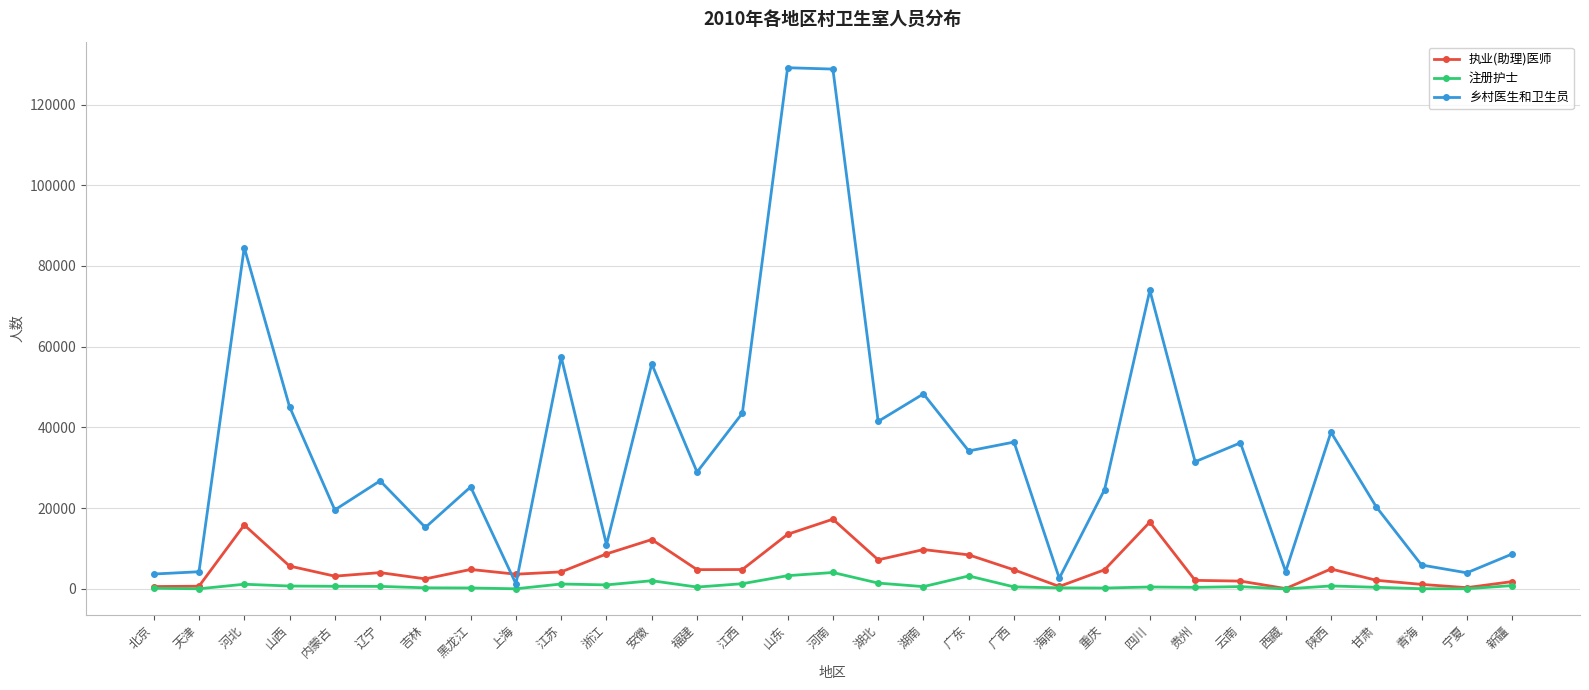

True or false: 执业(助理)医师 has more than 2 interior local peaks.

True